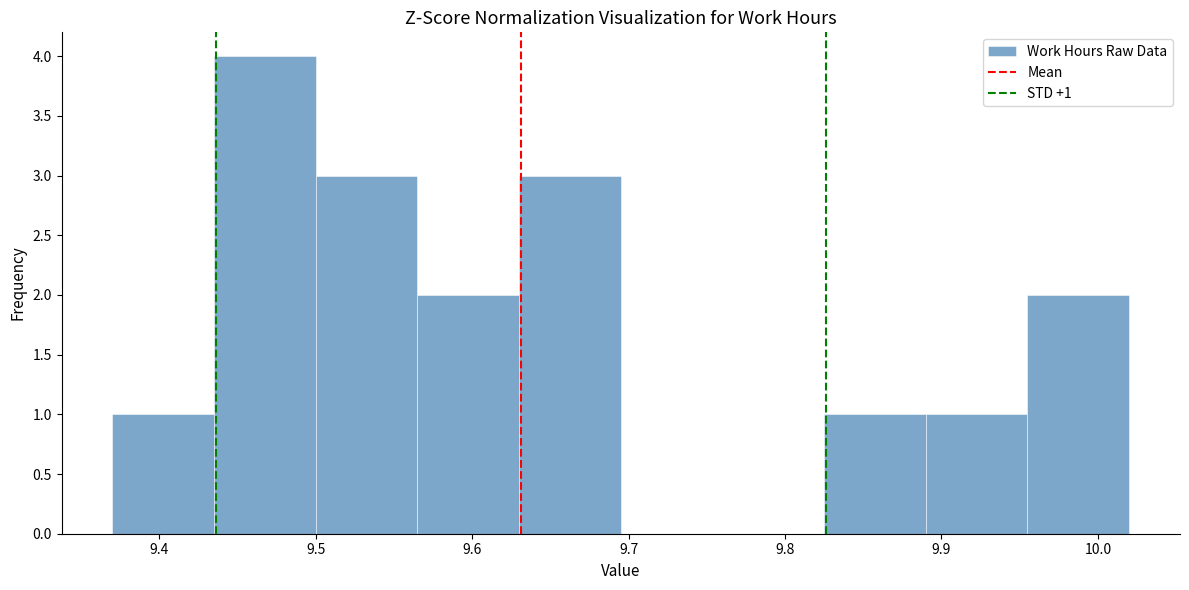

Which range on the x-axis has the tallest bar?

9.435 to 9.500